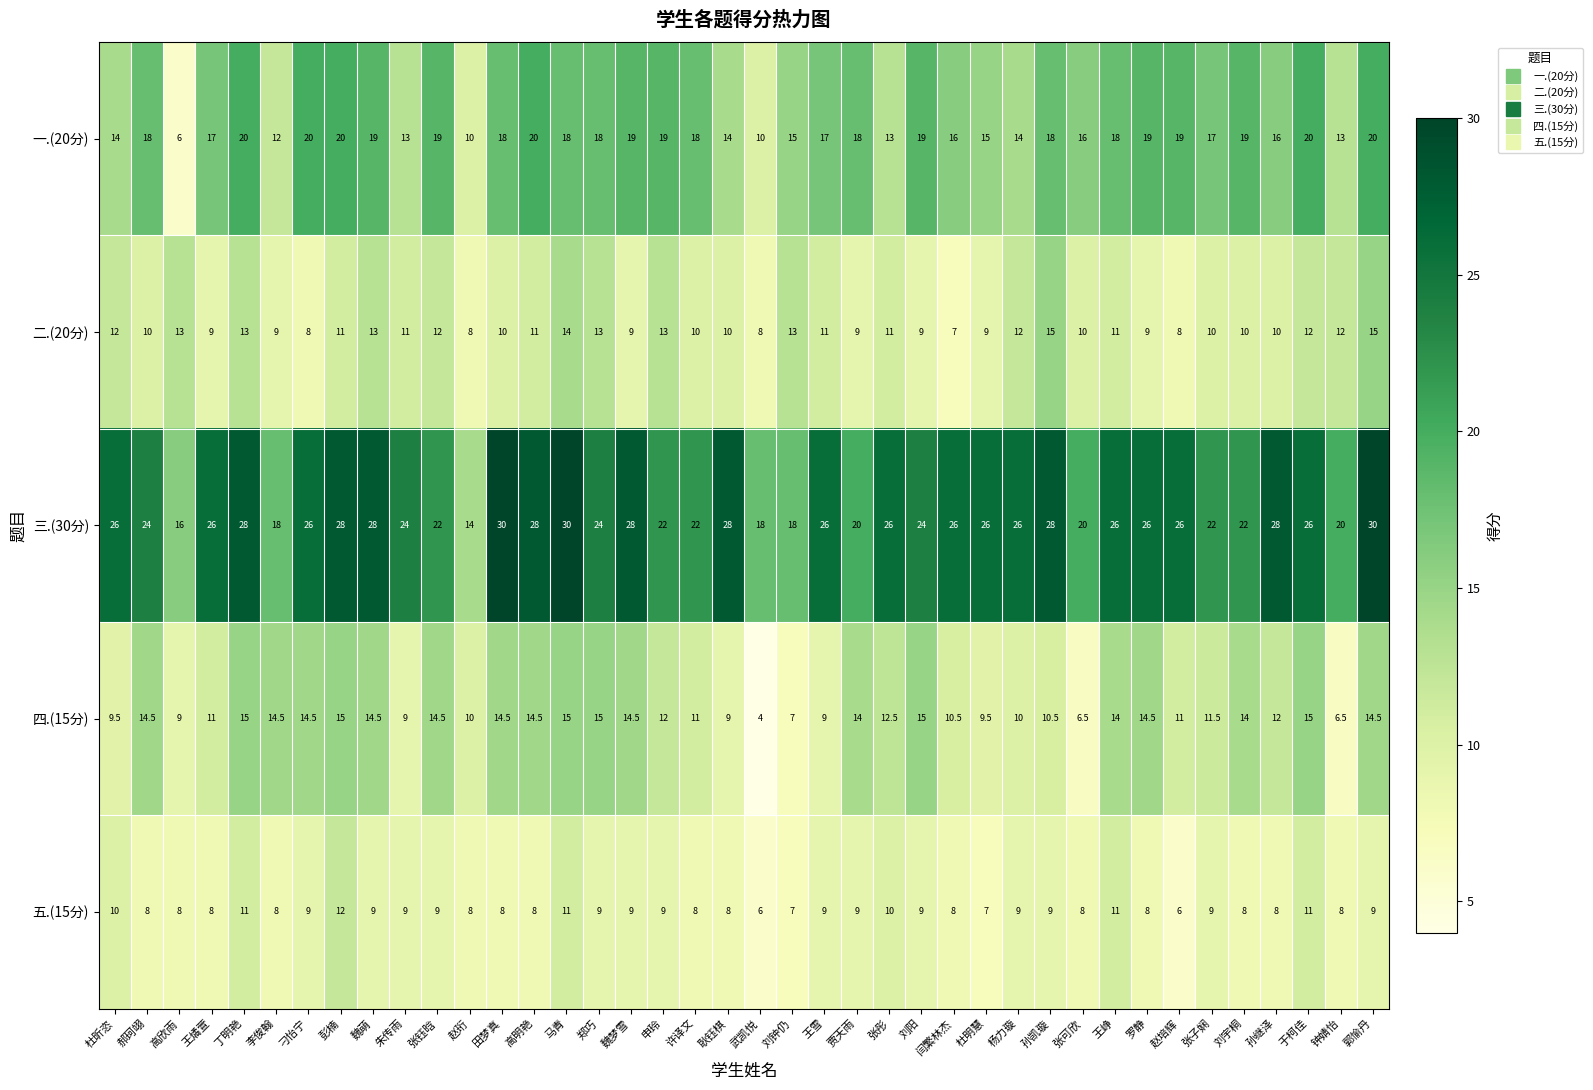

Read the 二.(20分) value at 申玲.

13.0